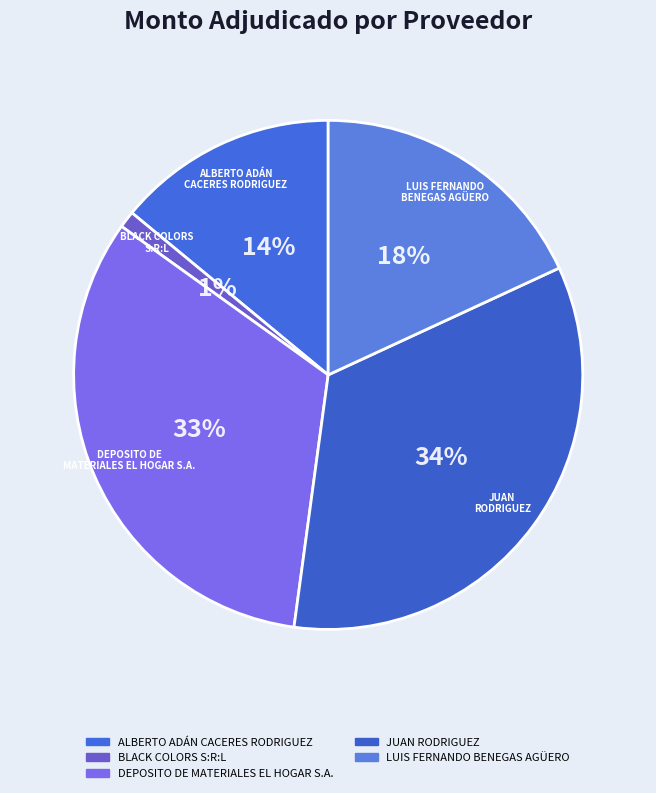

Which has a higher value, ALBERTO ADÁN CACERES RODRIGUEZ or BLACK COLORS S:R:L?

ALBERTO ADÁN CACERES RODRIGUEZ